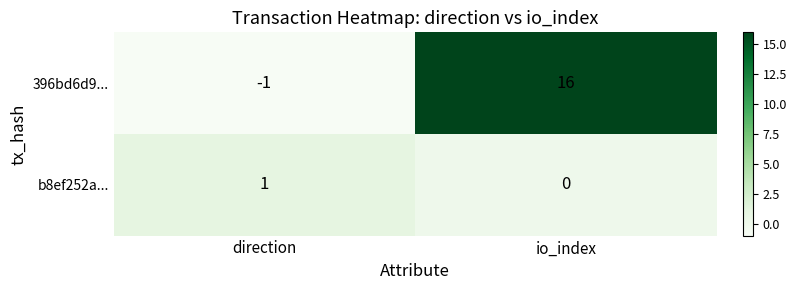

List the labels in order of 396bd6d9... value, smallest first.

direction, io_index